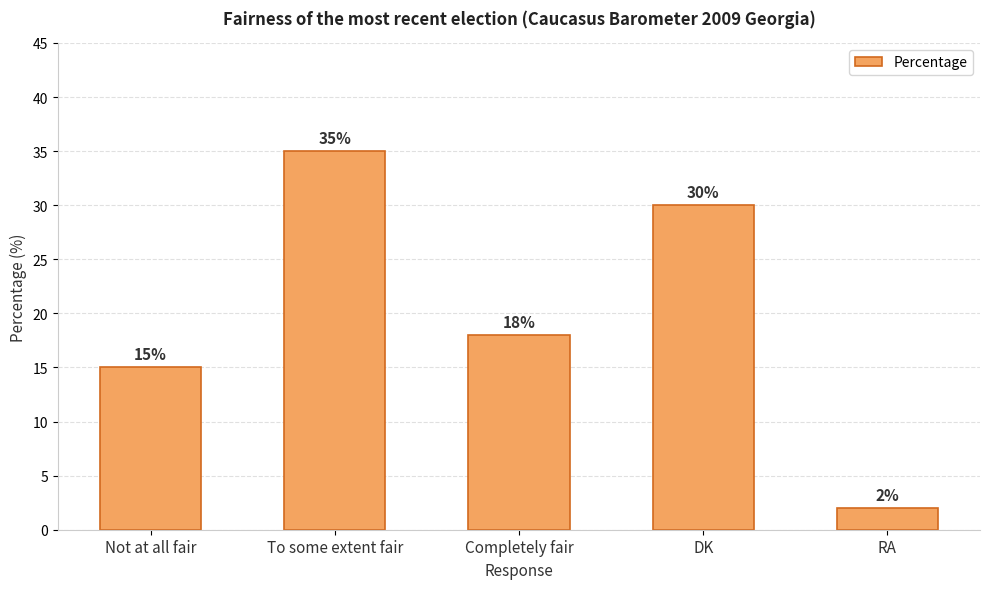

List the labels in order of value, smallest first.

RA, Not at all fair, Completely fair, DK, To some extent fair